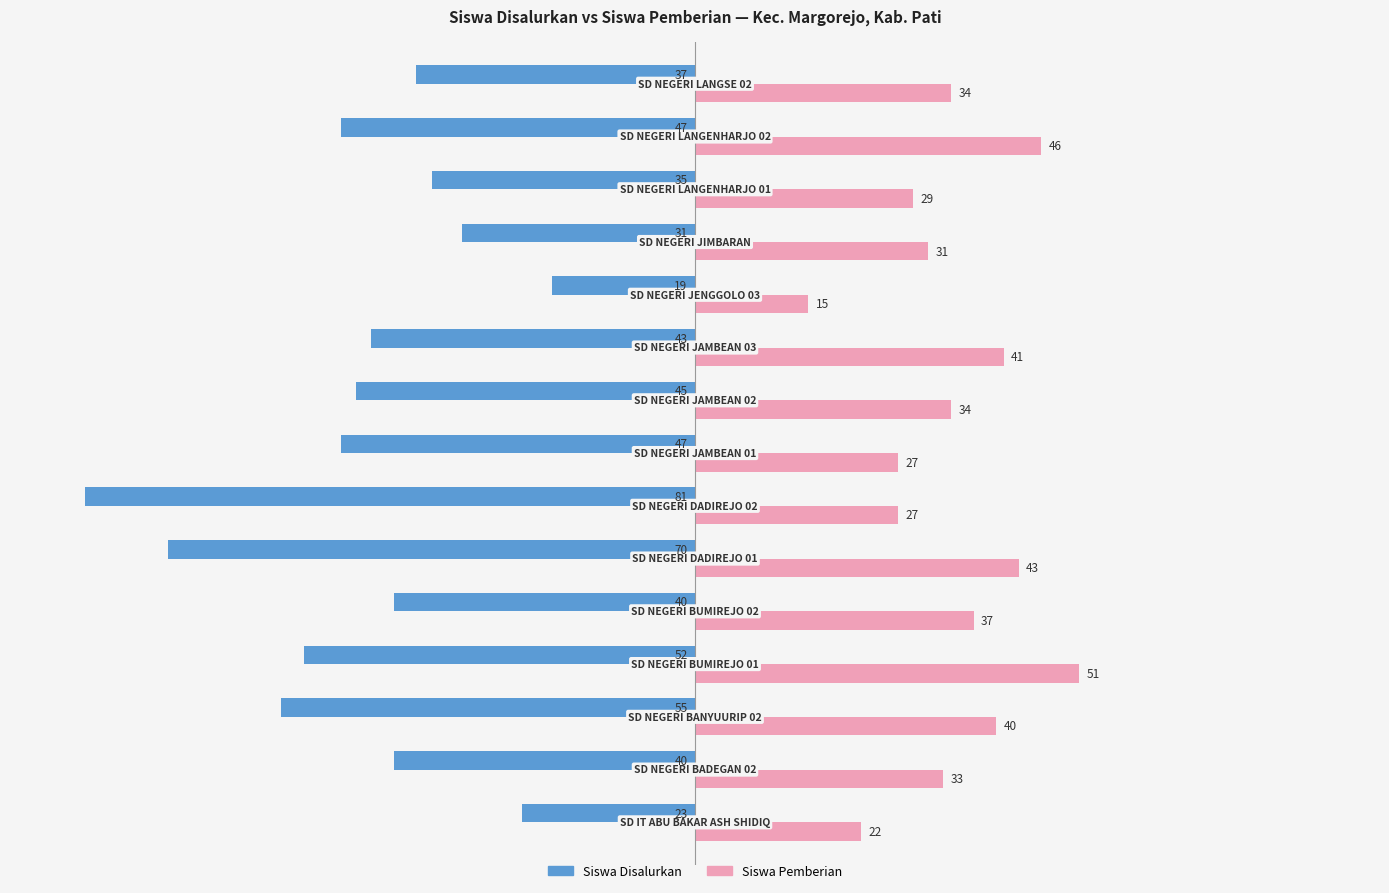

What is the minimum value for Siswa Pemberian?

15